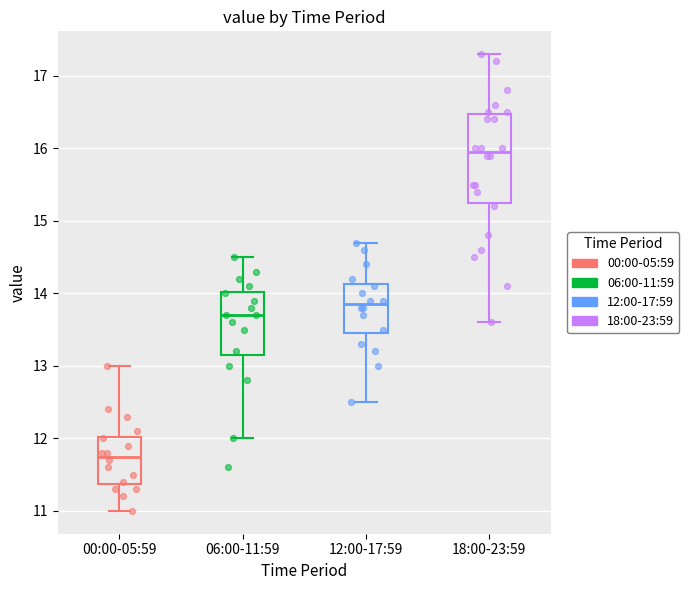

Which box has the lowest median line?

00:00-05:59